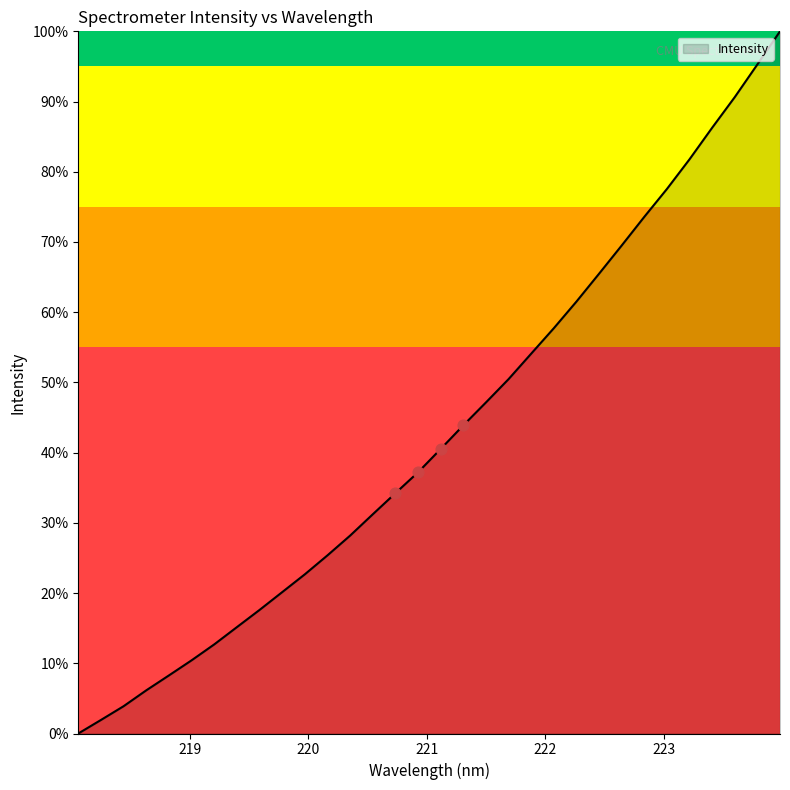

Is this an area chart (filled region under the line)?

Yes